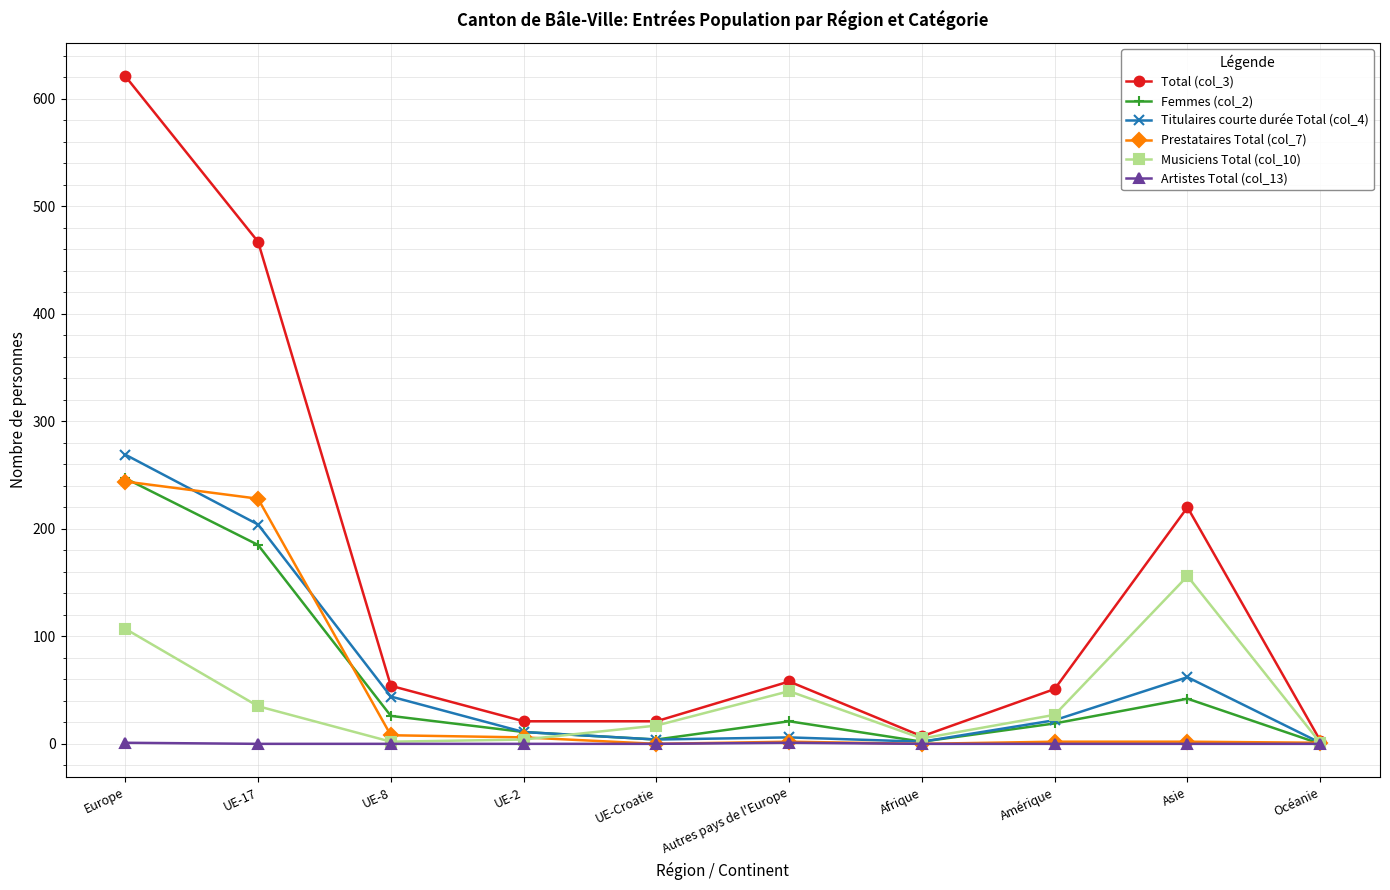

The value of Artistes Total (col_13) at UE-Croatie is 0. True or false?

True